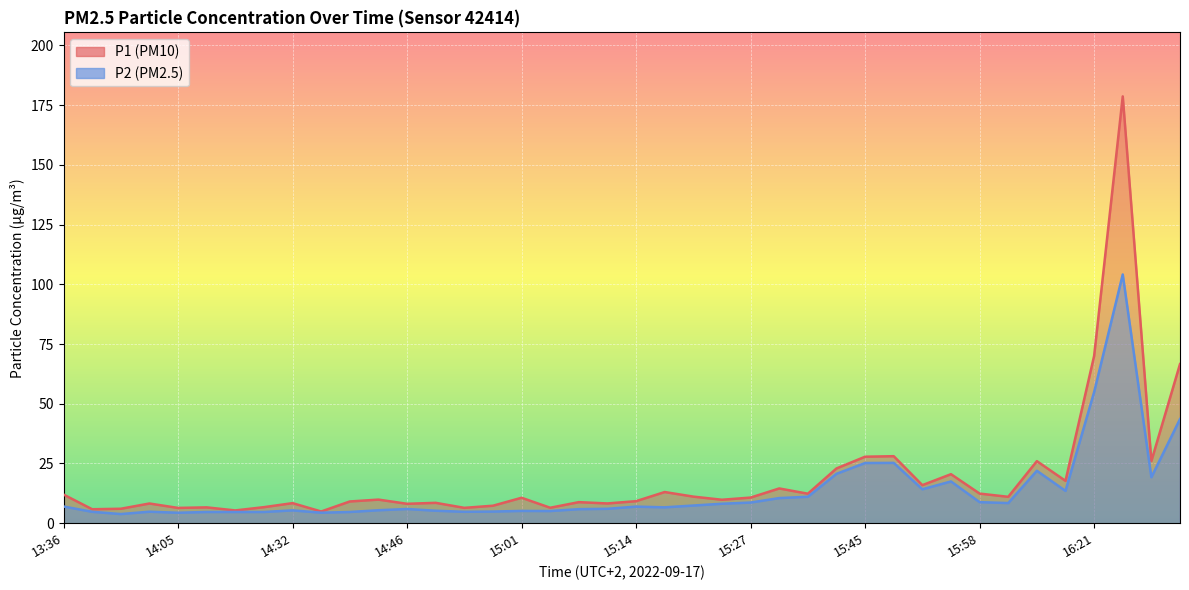

Which series has the largest total across all categories?

P1